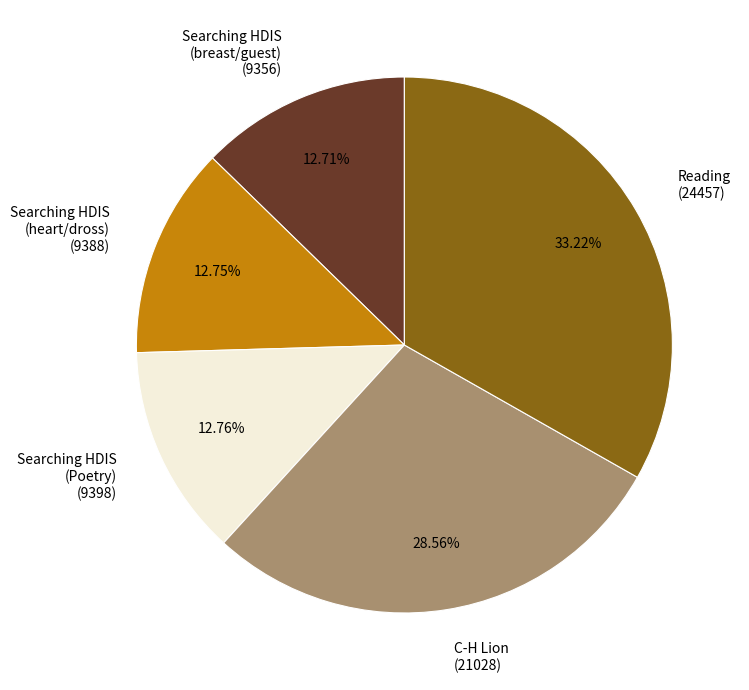

Which slice is the largest?

Reading